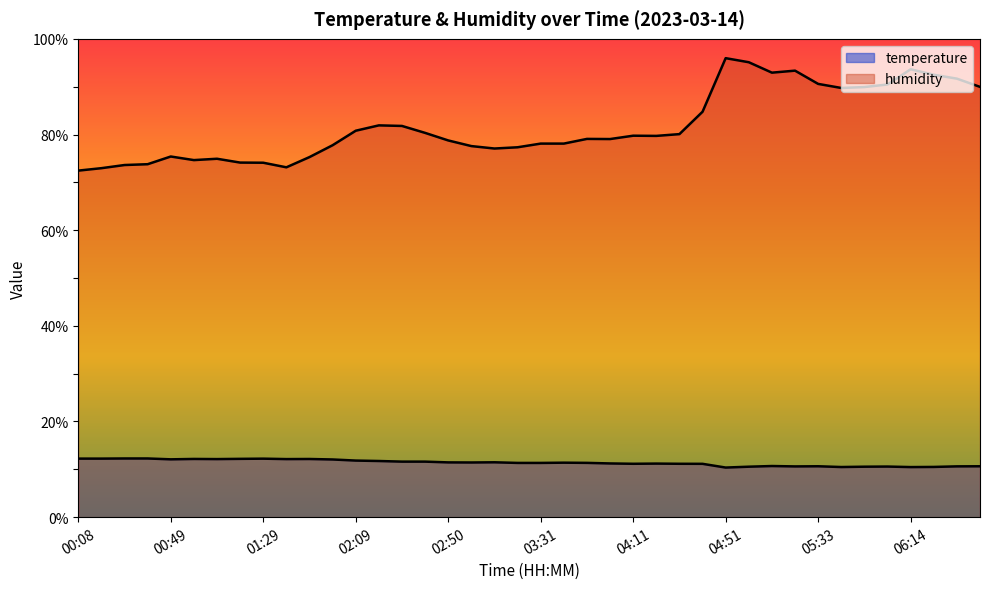

Reading left to right, list all the values displayed in this chart.

temperature: 12.2	12.2	12.3	12.3	12.1	12.2	12.1	12.2	12.2	12.1	12.2	12.1	11.8	11.7	11.6	11.6	11.4	11.4	11.5	11.3	11.3	11.4	11.3	11.2	11.2	11.2	11.2	11.2	10.4	10.6	10.7	10.6	10.6	10.5	10.6	10.6	10.5	10.5	10.6	10.6
humidity: 72.5	73.0	73.6	73.8	75.4	74.7	74.9	74.1	74.1	73.1	75.3	77.8	80.8	81.9	81.8	80.3	78.8	77.6	77.1	77.3	78.1	78.1	79.1	79.0	79.8	79.7	80.1	84.8	96.0	95.1	92.9	93.3	90.6	89.7	89.9	90.5	93.6	92.5	91.7	90.0